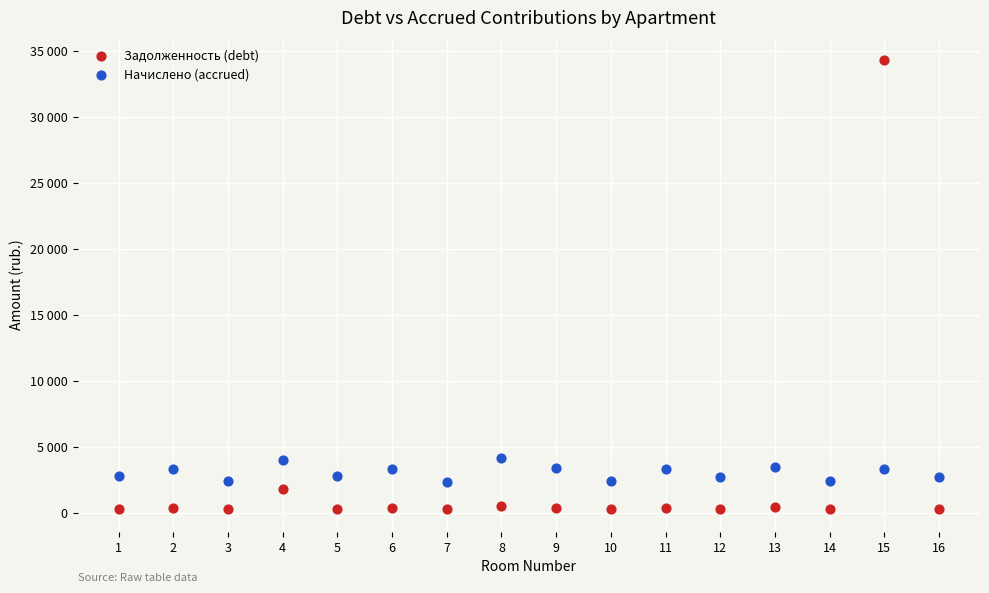

What are all the series names shown in the legend?

Задолженность (debt), Начислено (accrued)